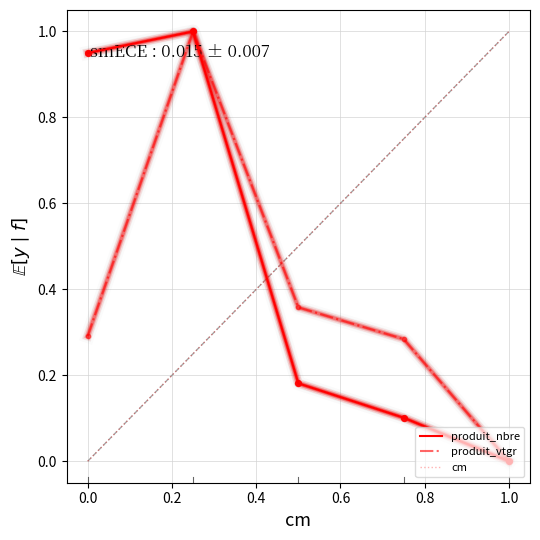

What are all the series names shown in the legend?

produit_nbre, produit_vtgr, cm